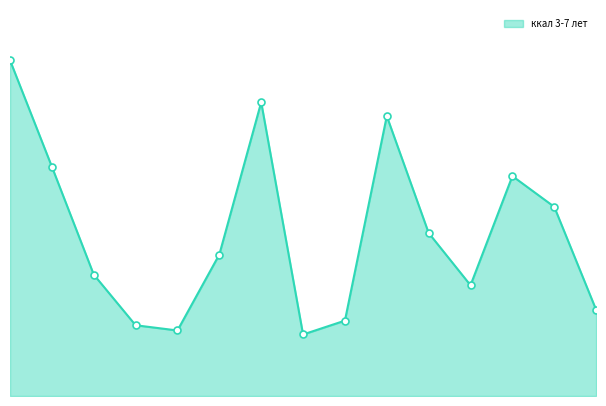

Is this an area chart (filled region under the line)?

Yes